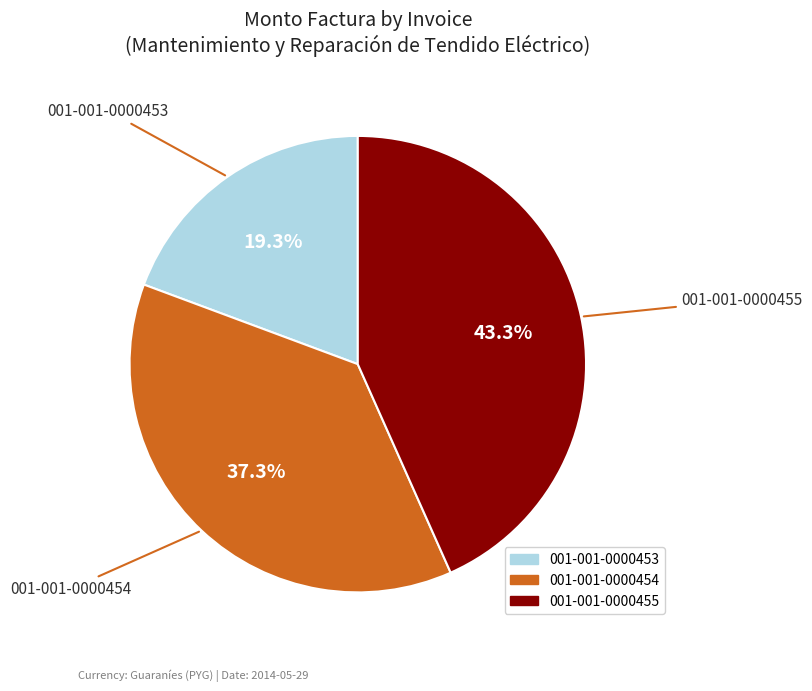

Approximately how many times larger is the value at 001-001-0000454 compared to 001-001-0000455?

0.9